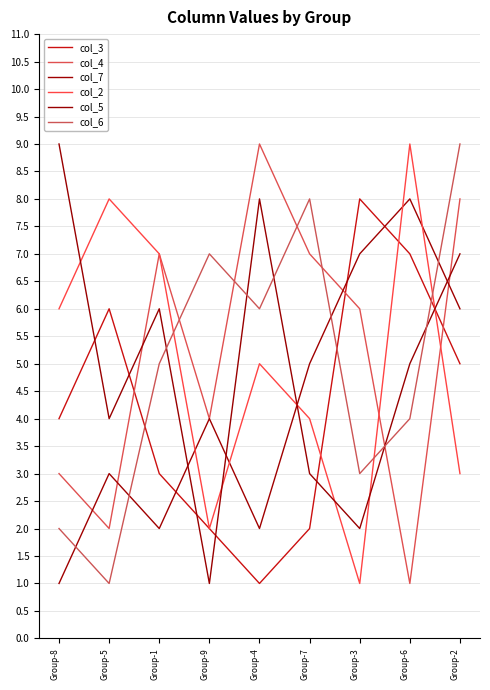

Read the col_4 value at Group-3.

6